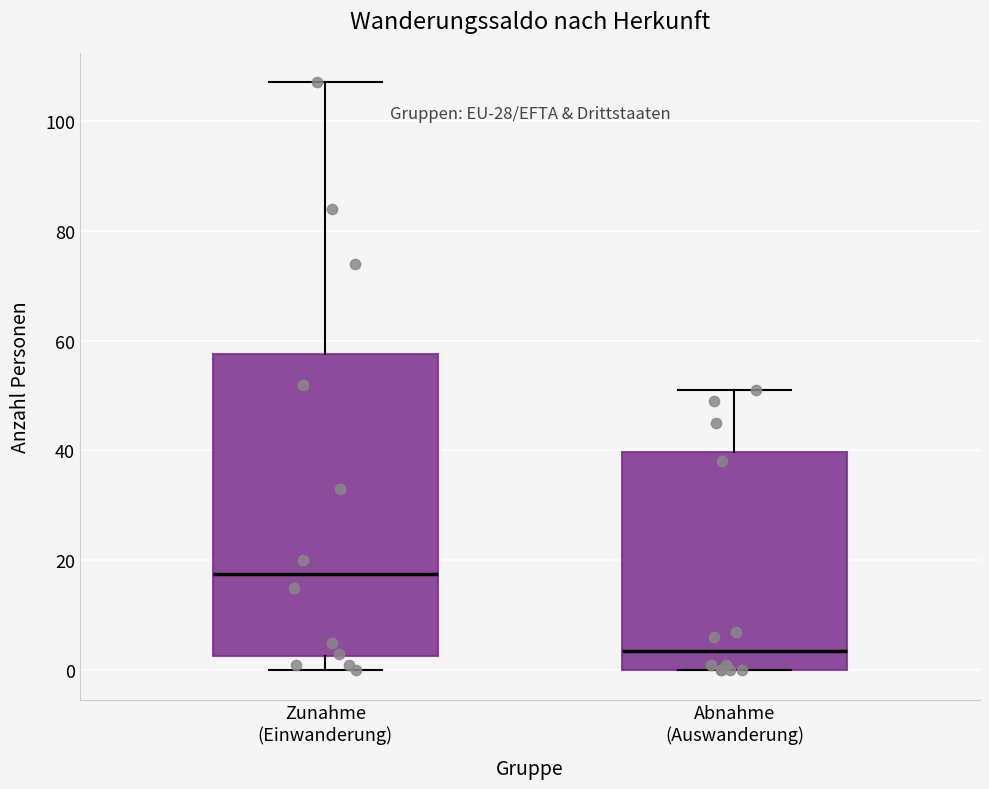

Reading left to right, transcribe this box plot: for each box, give where its median line is, the range the box spans, and where its two whiskers end, as read against the y-axis. The values are not printed on the chart, so give them approximately, as read against the axis.

Zunahme (Einwanderung): median 18, box 2 to 58, whiskers 0 to 108
Abnahme (Auswanderung): median 4, box 0 to 40, whiskers 0 to 52